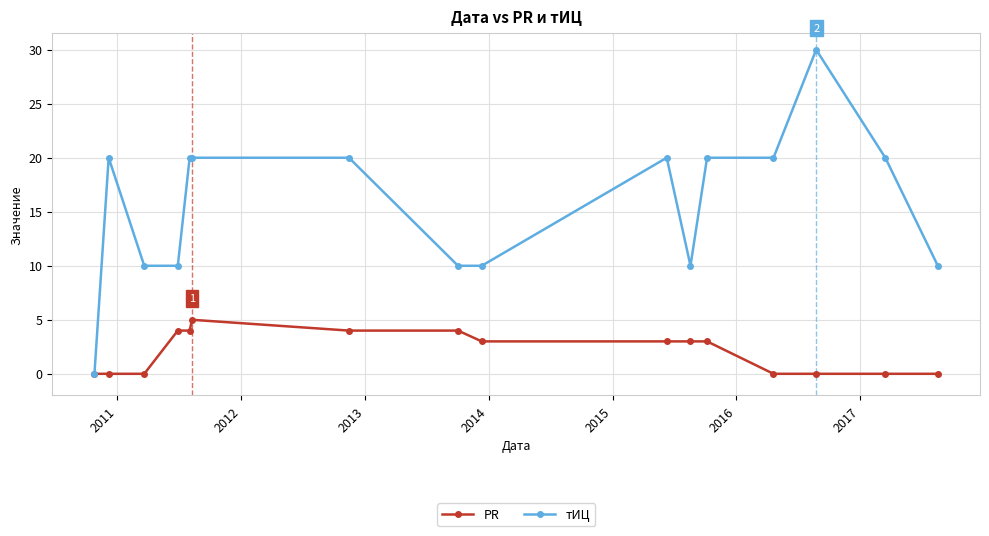

Rank the series by their average value, from highest to lowest.

тИЦ, PR